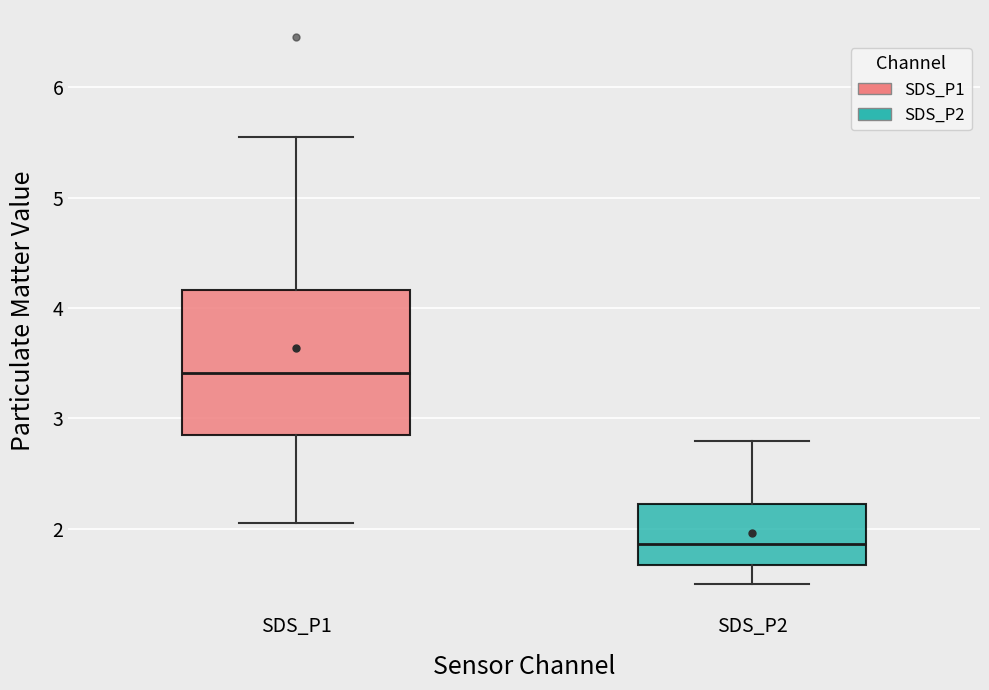

Where does the lower whisker of the box for SDS_P1 end on the y-axis? The values are not printed on the chart, so give them approximately, as read against the axis.

2.1